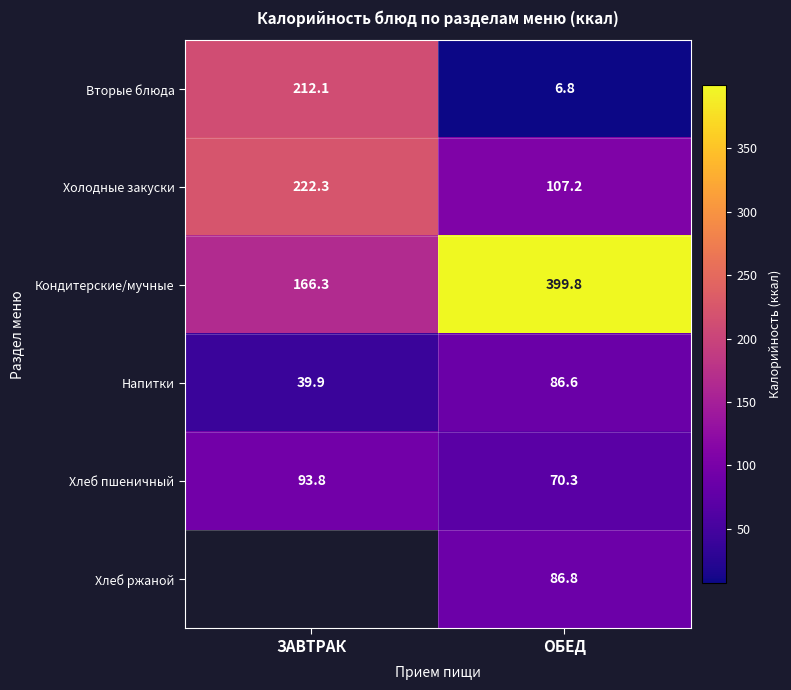

Rank the categories by Напитки value from lowest to highest.

ЗАВТРАК, ОБЕД